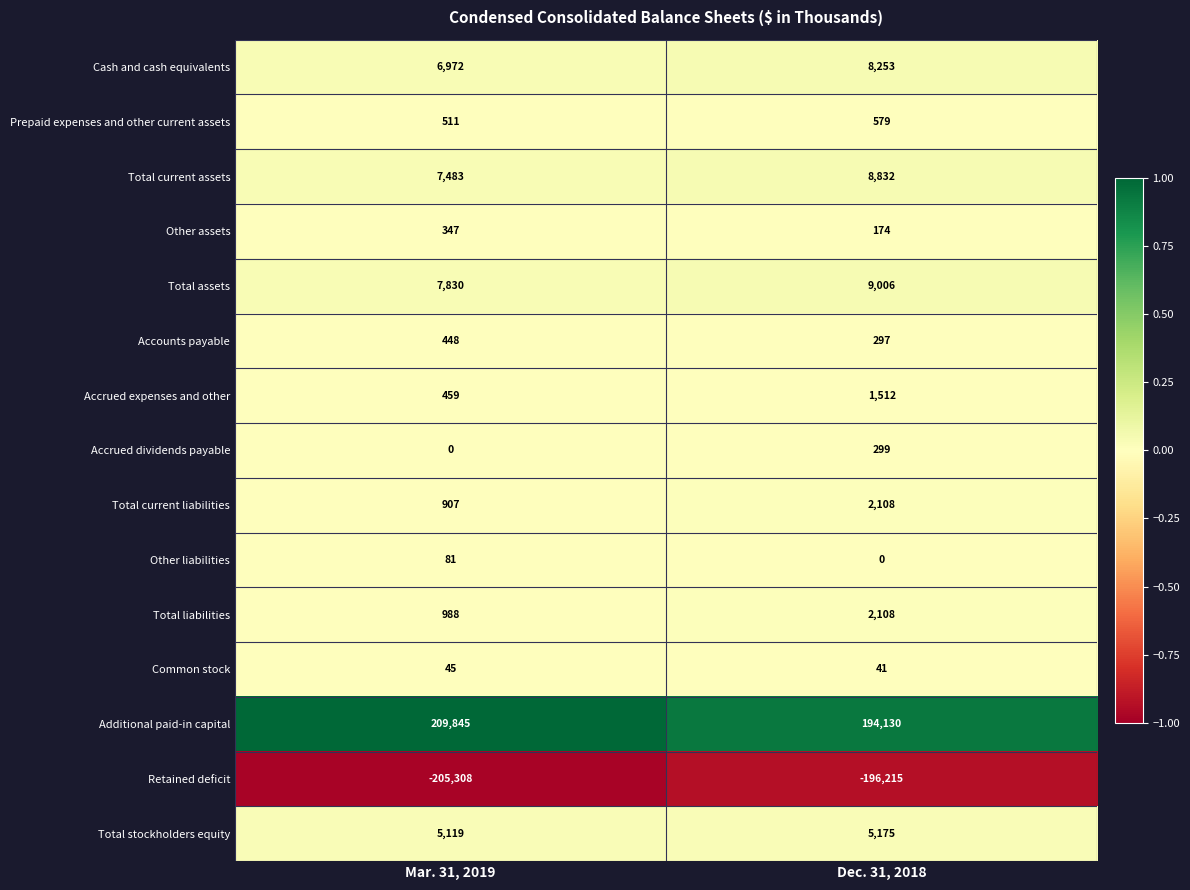

Rank the categories by Total liabilities value from lowest to highest.

Mar. 31, 2019, Dec. 31, 2018